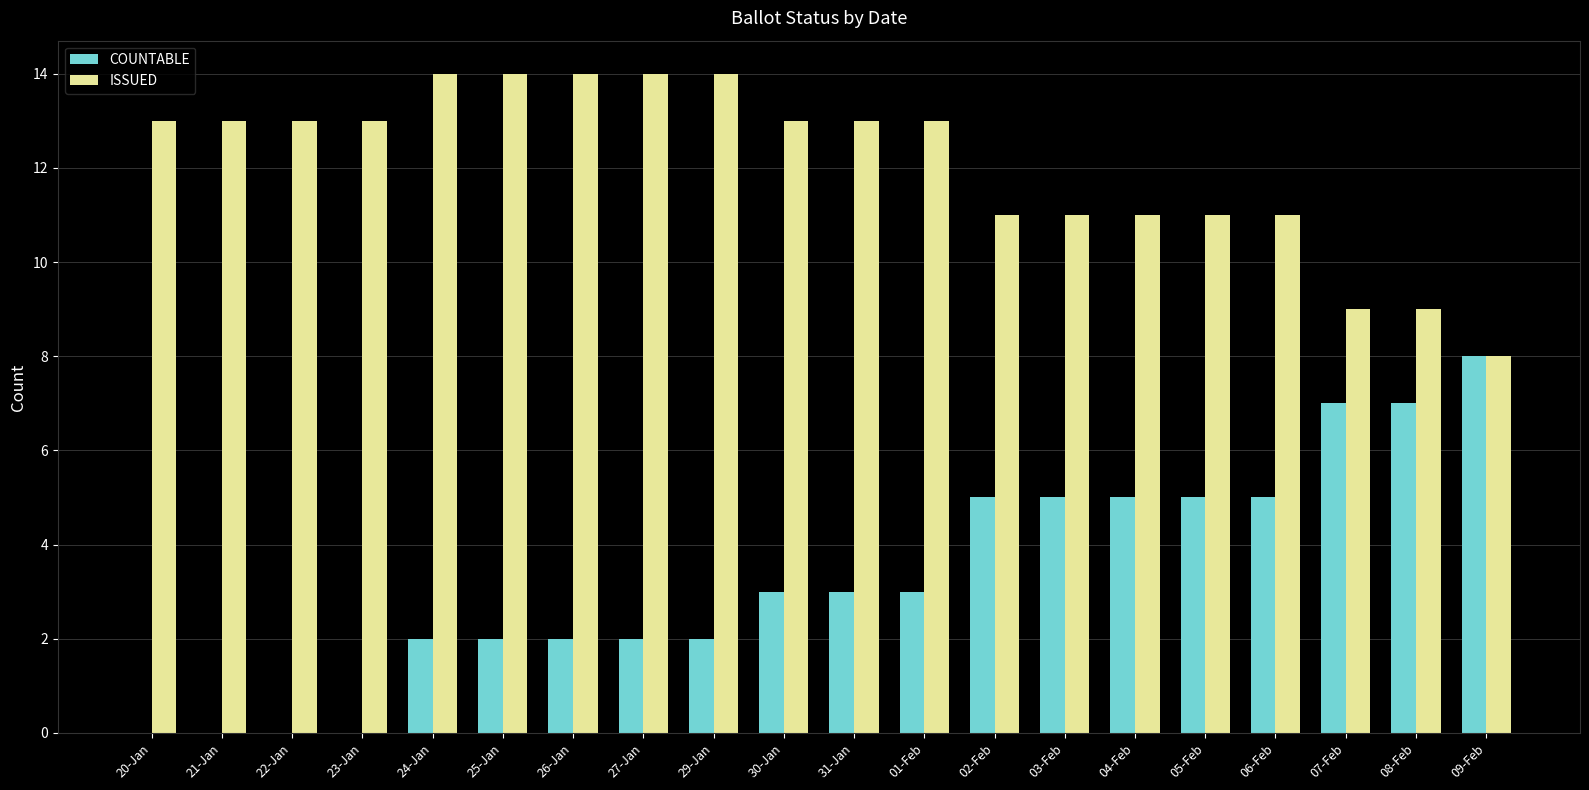

Read the ISSUED value at 09-Feb.

8